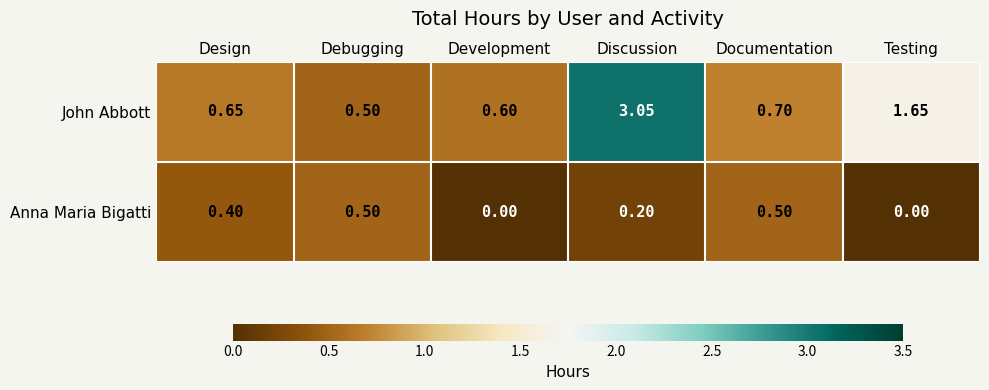

Which series has the largest total across all categories?

John Abbott